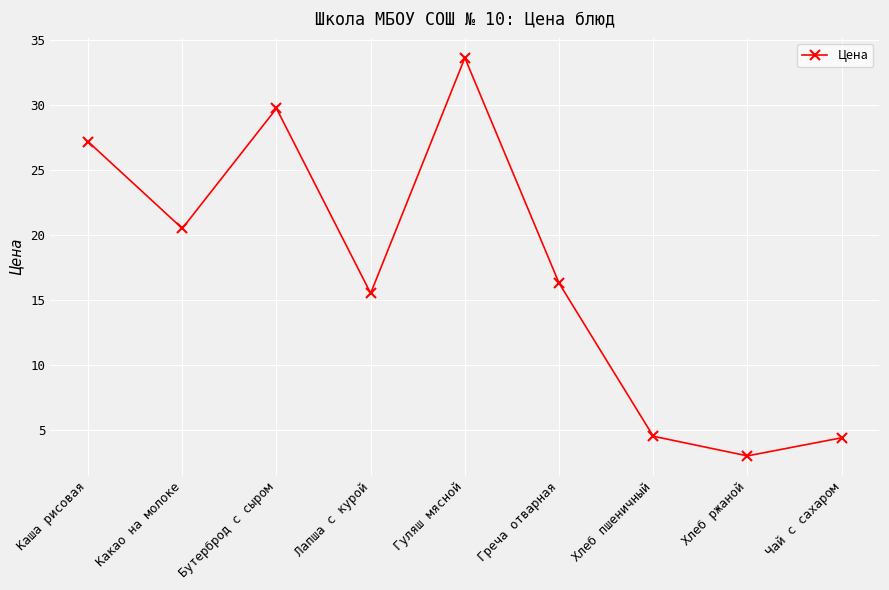

What is the minimum value shown in the chart?

3.0